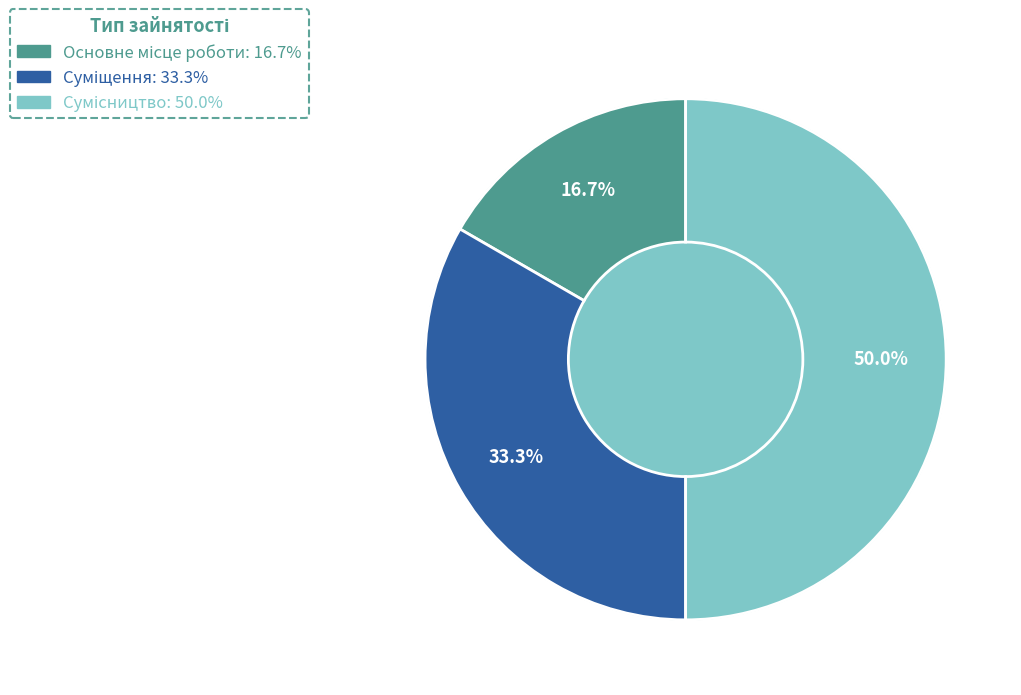

How much of the chart is everything except Основне місце роботи?

83.3%